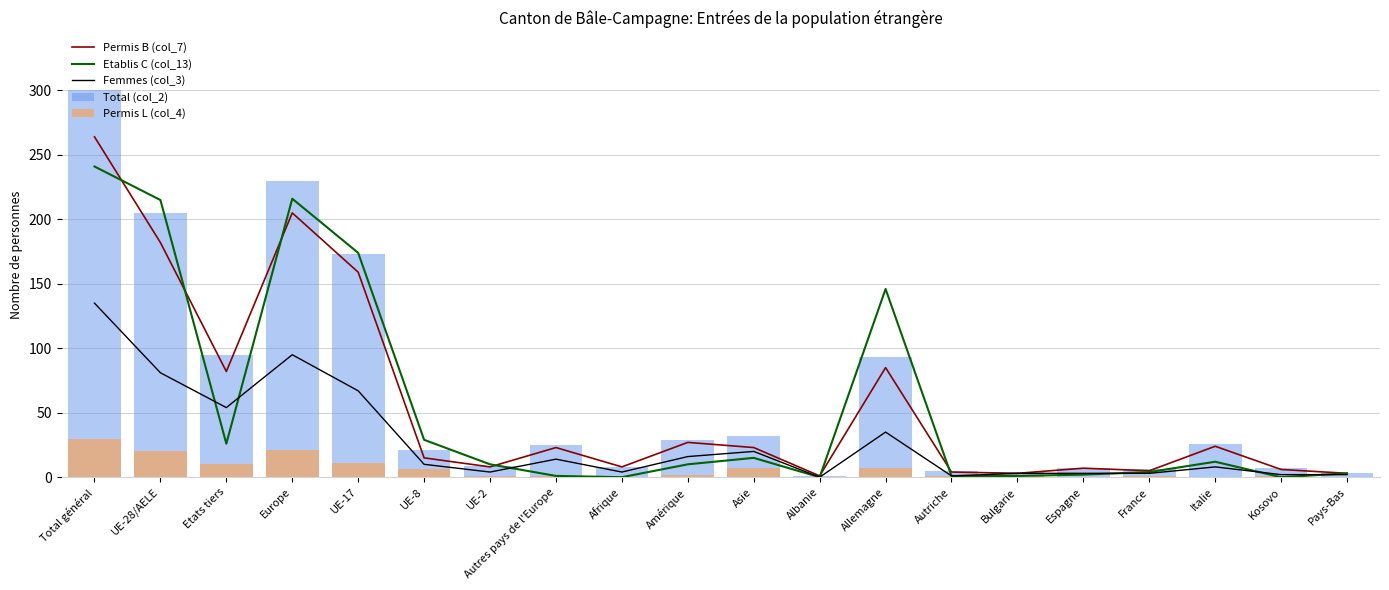

Where does the Permis B (col_7) series first go above 23?

Total général